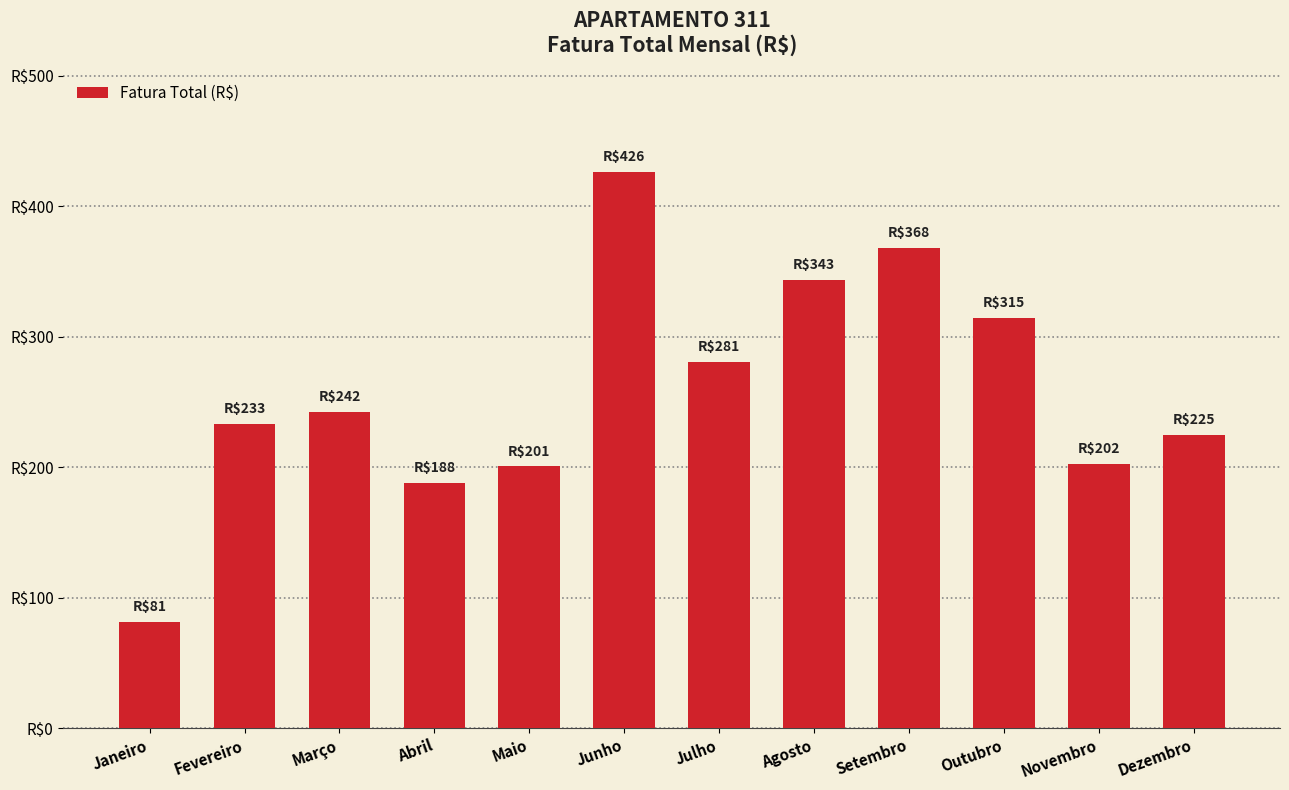

Rank the categories by value from highest to lowest.

Junho, Setembro, Agosto, Outubro, Julho, Março, Fevereiro, Dezembro, Novembro, Maio, Abril, Janeiro